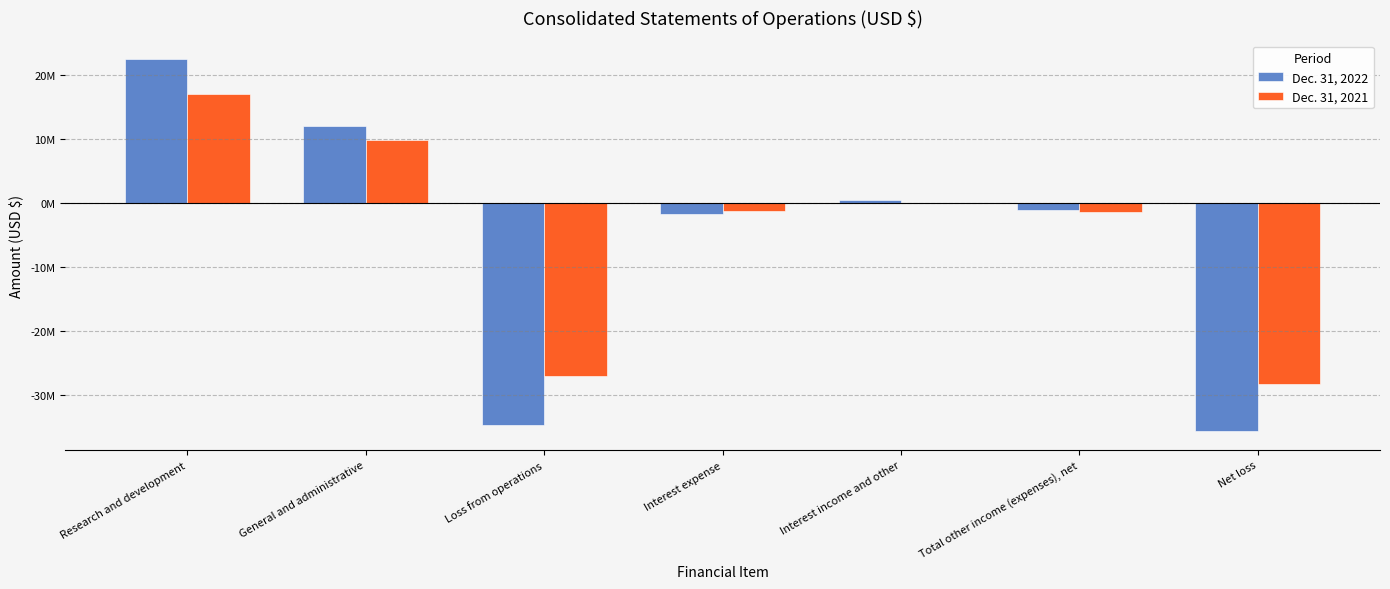

At Total other income (expenses), net, list the series in order from largest to smallest.

Dec. 31, 2022, Dec. 31, 2021